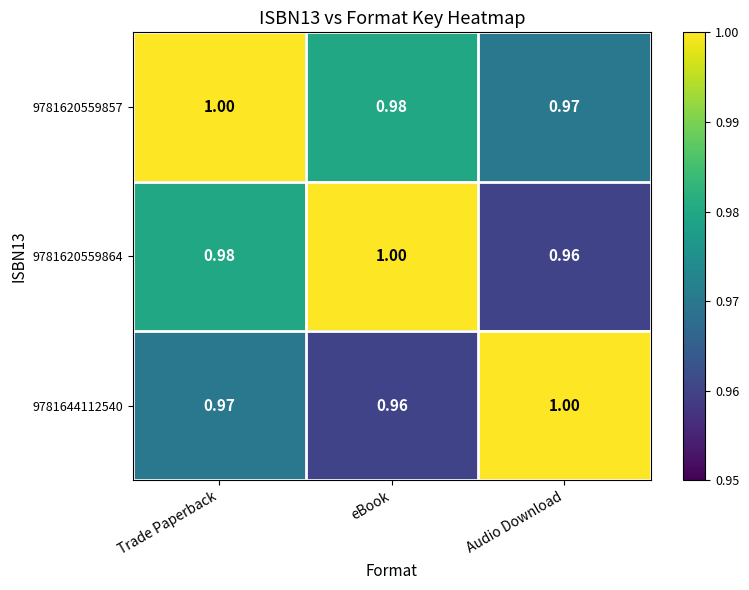

Rank the categories by 9781620559864 value from lowest to highest.

Audio Download, Trade Paperback, eBook